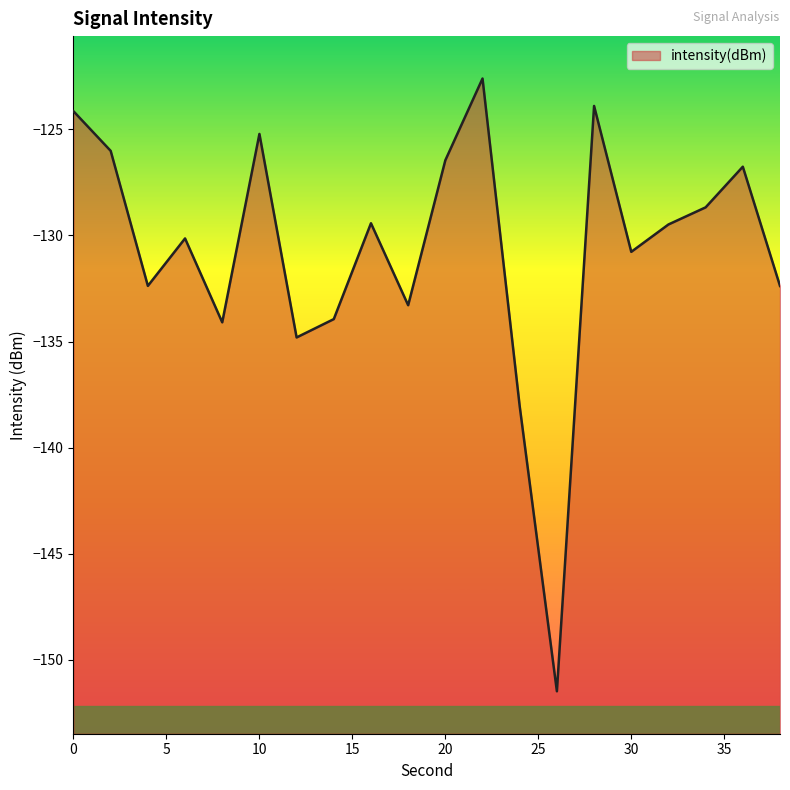

Is it true that the value at 20 is -29.0?

False